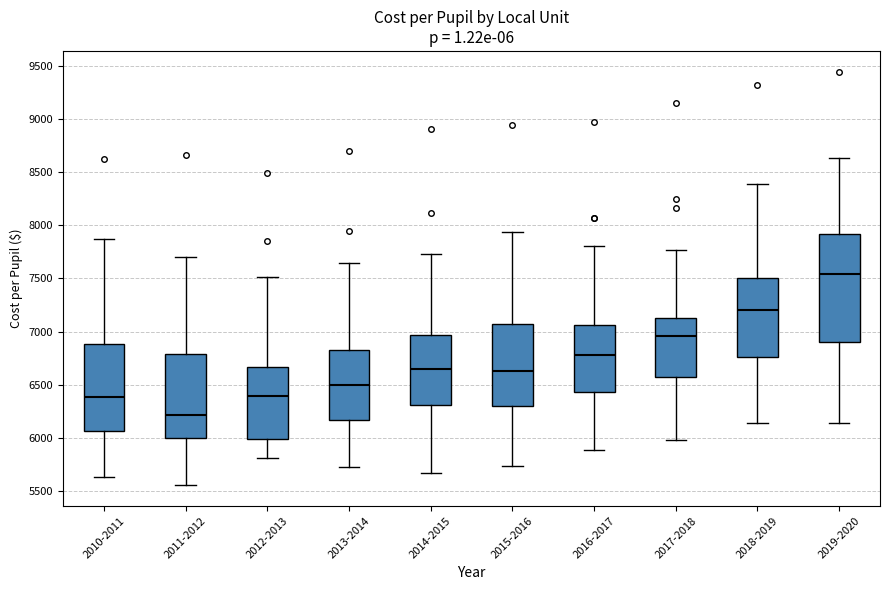

Comparing the boxes themselves (not the whiskers), which one is the tallest?

2019-2020